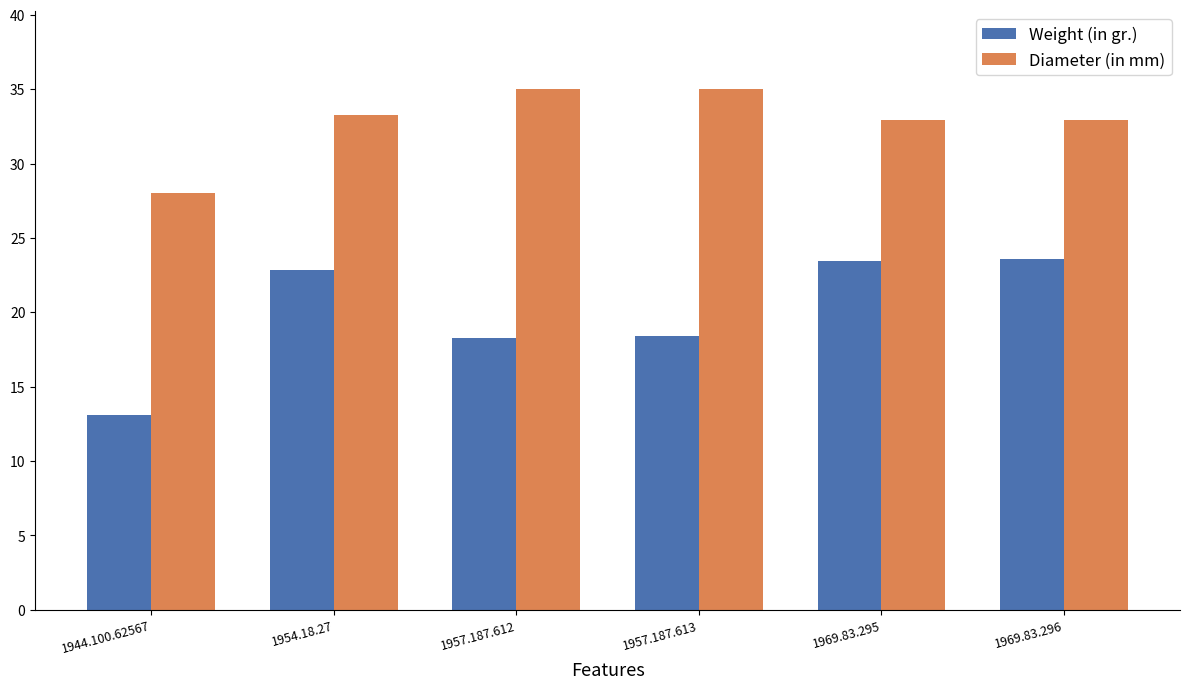

Is it true that Weight (in gr.) equals 3.3 at 1944.100.62567?

False